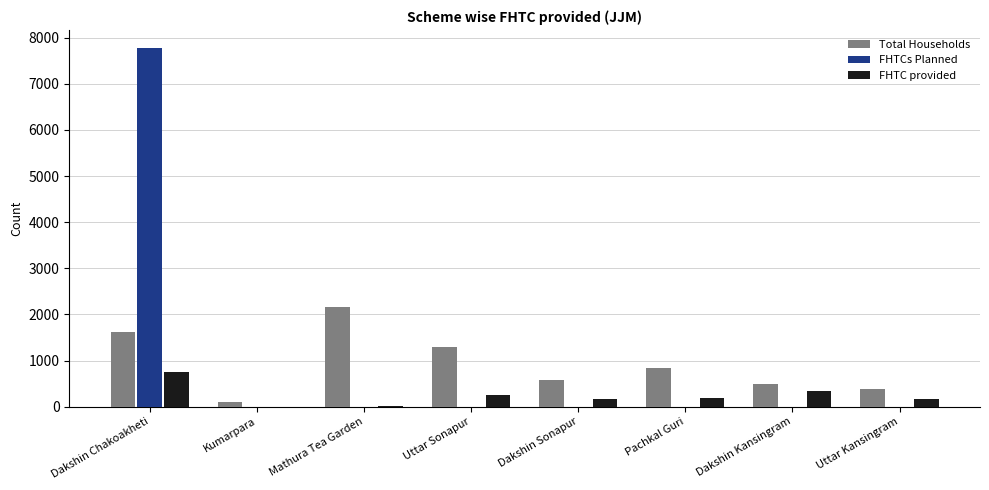

At which category is the sum across all series the highest?

Dakshin Chakoakheti